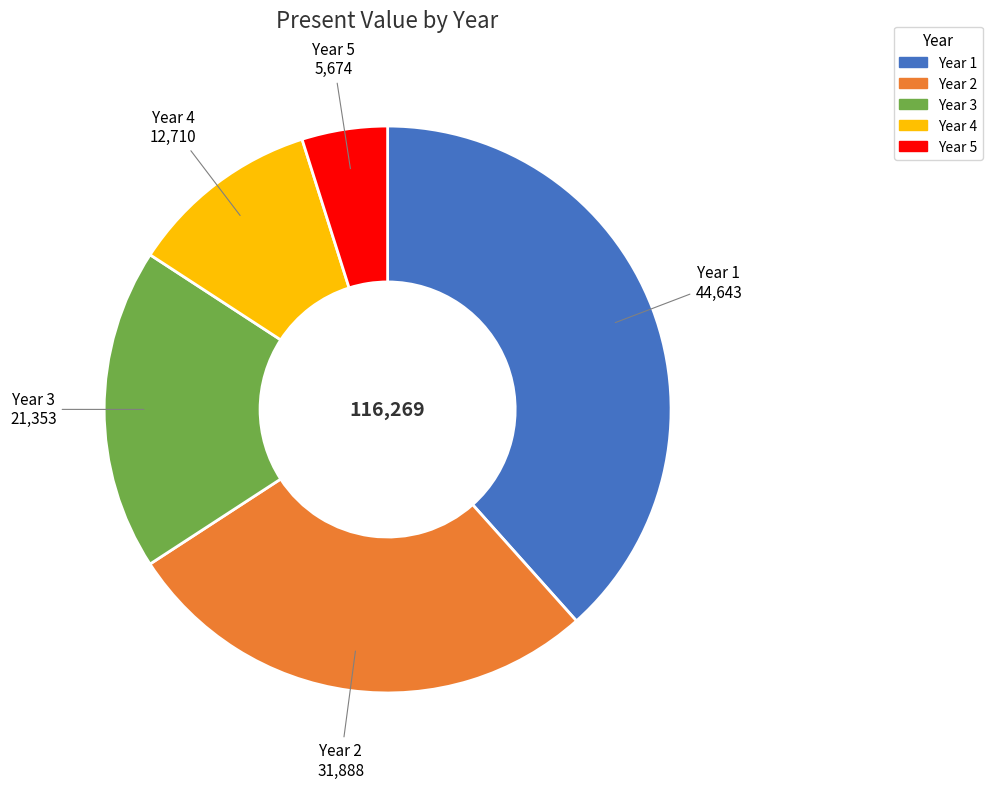

Do Year 2 and Year 5 together represent more than half of the pie?

No